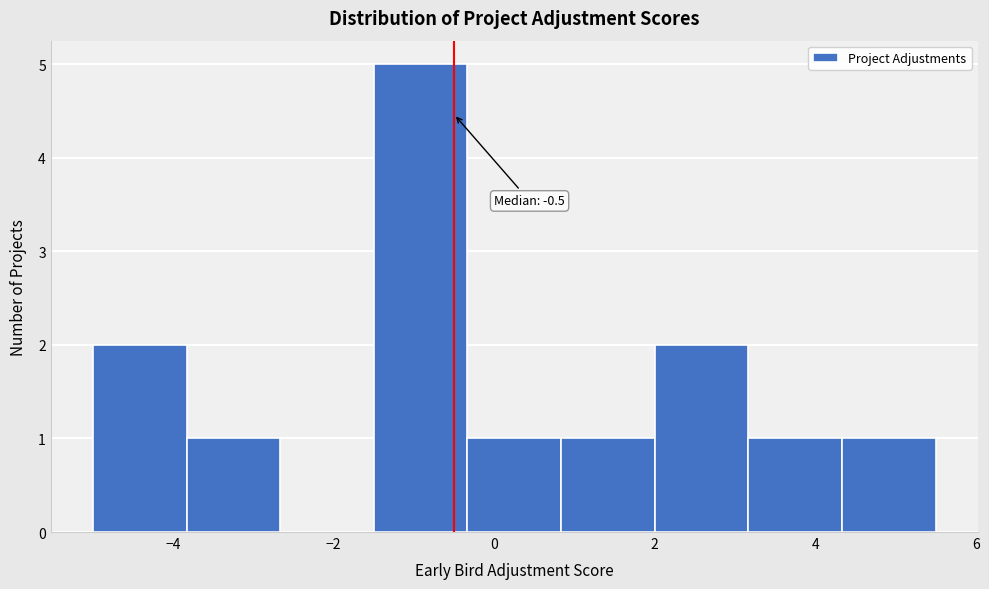

Which range on the x-axis has the tallest bar?

-1.4 to -0.4